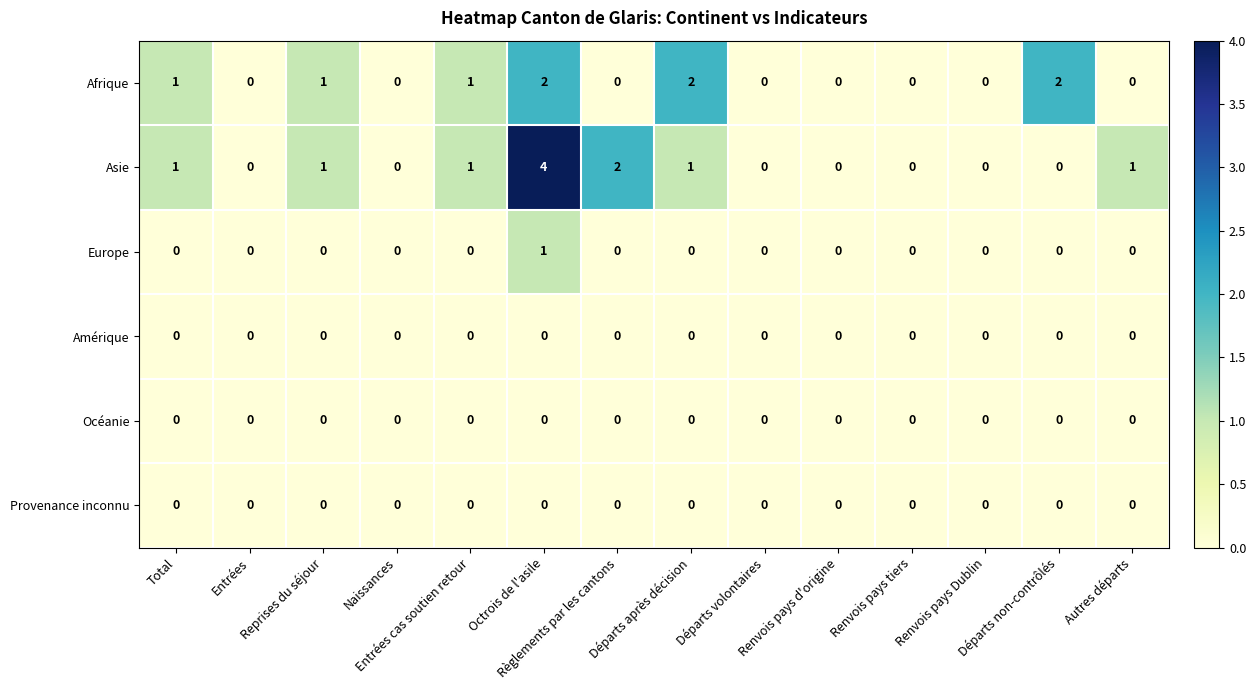

Which series has the largest total across all categories?

Asie